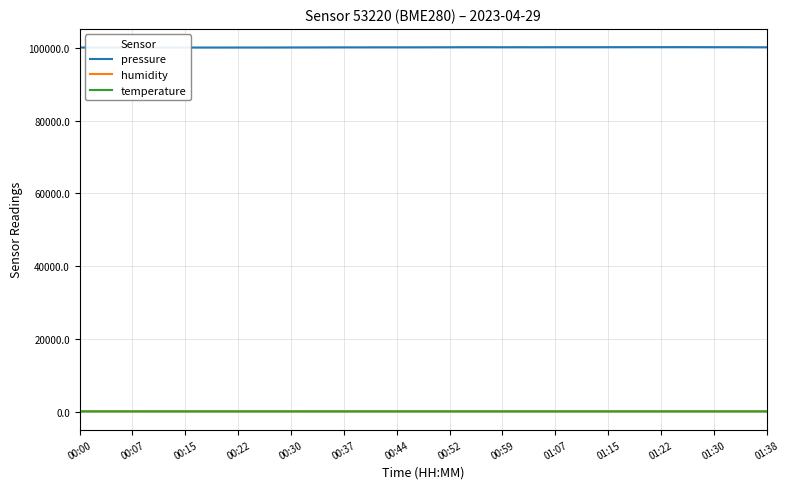

True or false: pressure and temperature intersect in this chart.

False